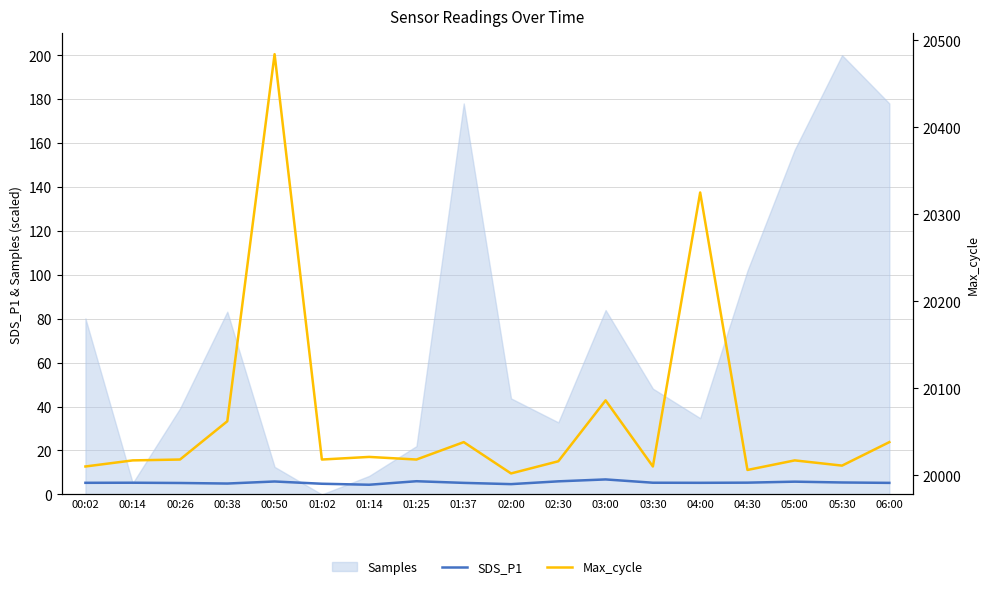

Where is the first local maximum for SDS_P1?

00:14